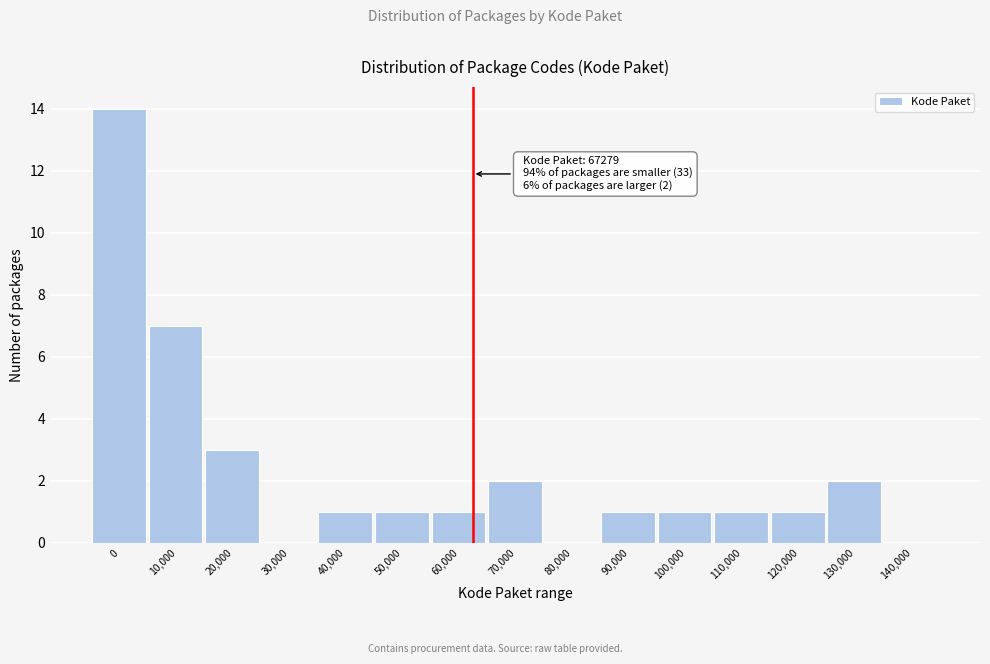

Reading right to left, list all the values displayed in this chart.

140,000=0	130,000=2	120,000=1	110,000=1	100,000=1	90,000=1	80,000=0	70,000=2	60,000=1	50,000=1	40,000=1	30,000=0	20,000=3	10,000=7	0=14